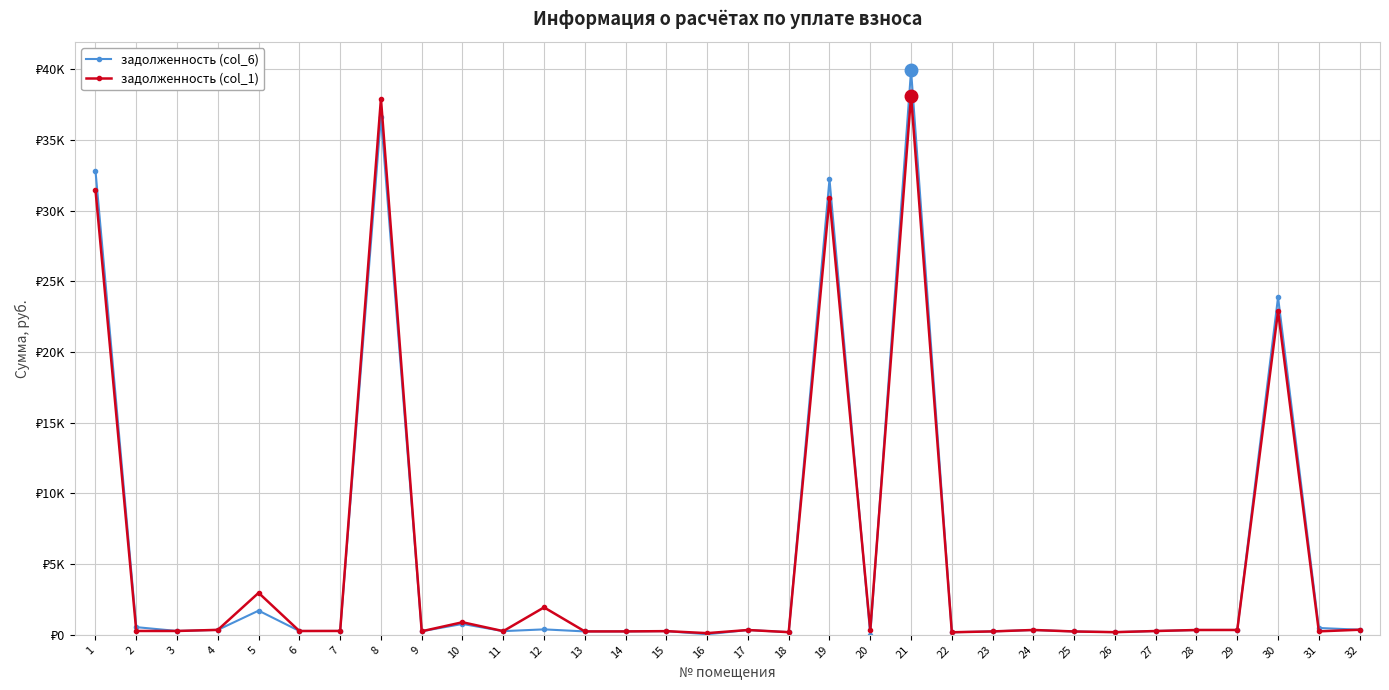

What is the value of the задолженность (col_6) point at the 26th from the left?

187.8